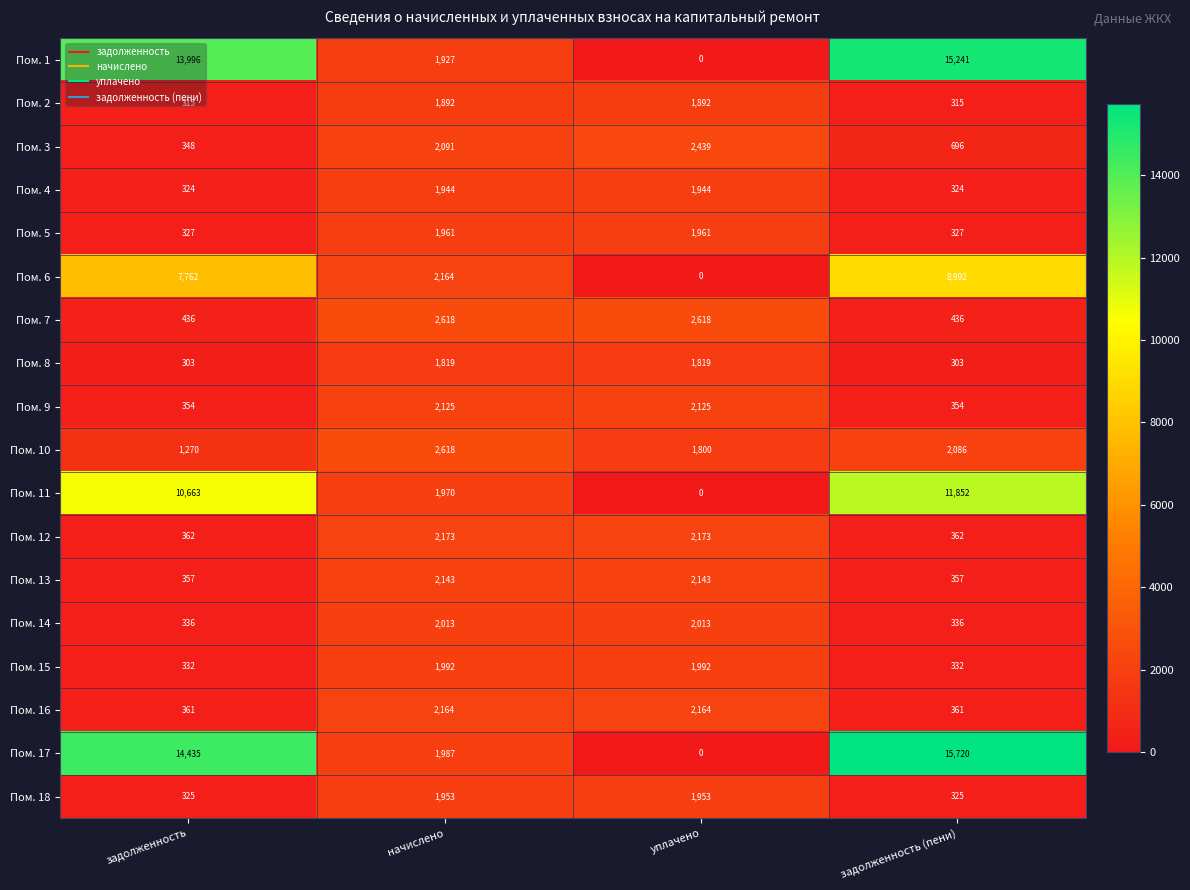

At задолженность (пени), list the series in order from largest to smallest.

Пом. 17, Пом. 1, Пом. 11, Пом. 6, Пом. 10, Пом. 3, Пом. 7, Пом. 12, Пом. 16, Пом. 13, Пом. 9, Пом. 14, Пом. 15, Пом. 5, Пом. 18, Пом. 4, Пом. 2, Пом. 8